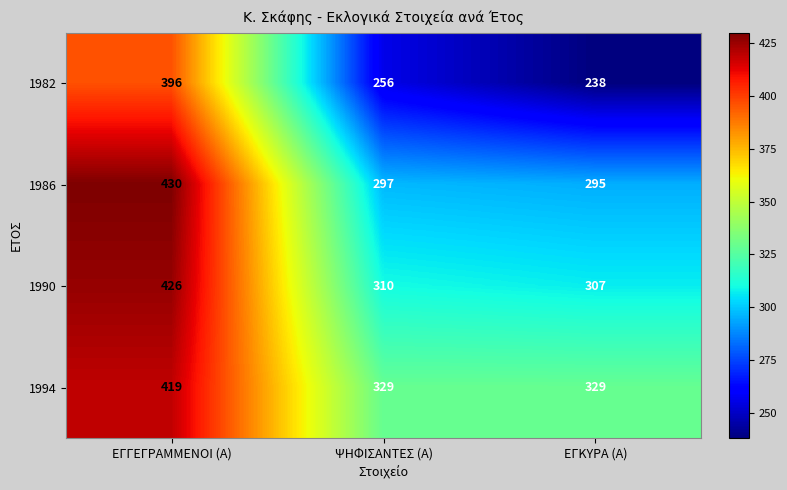

The 1986 series shows 569 at ΕΓΓΕΓΡΑΜΜΕΝΟΙ (Α). True or false?

False